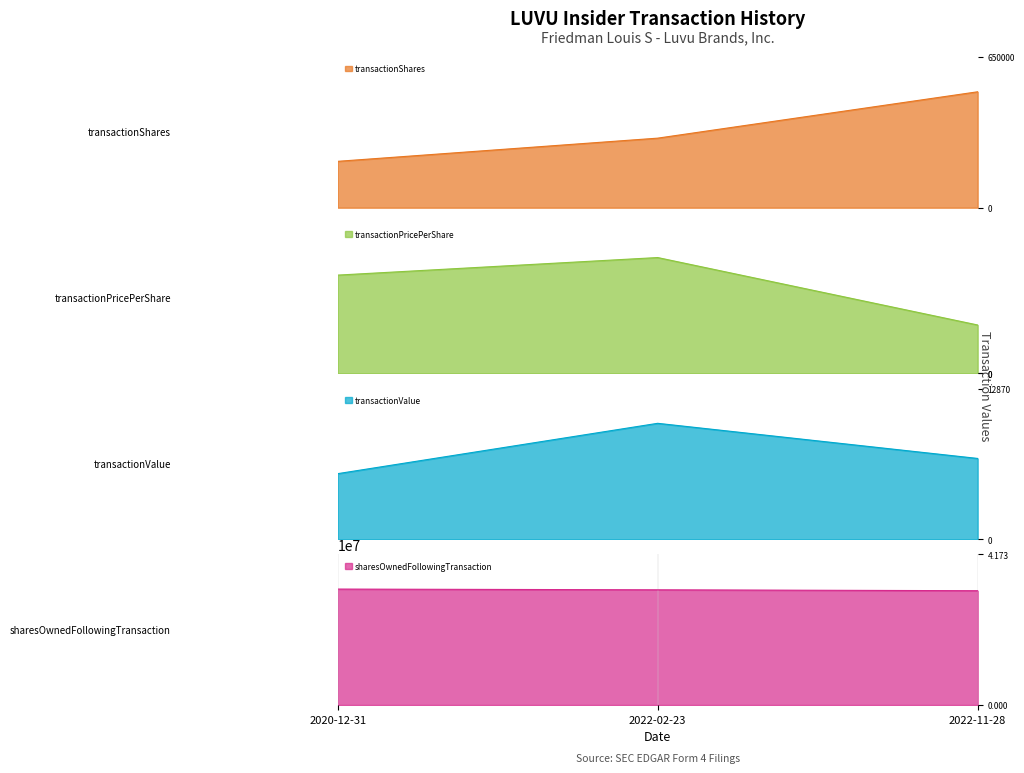

Where does the transactionShares series first go above 300000?

2022-11-28